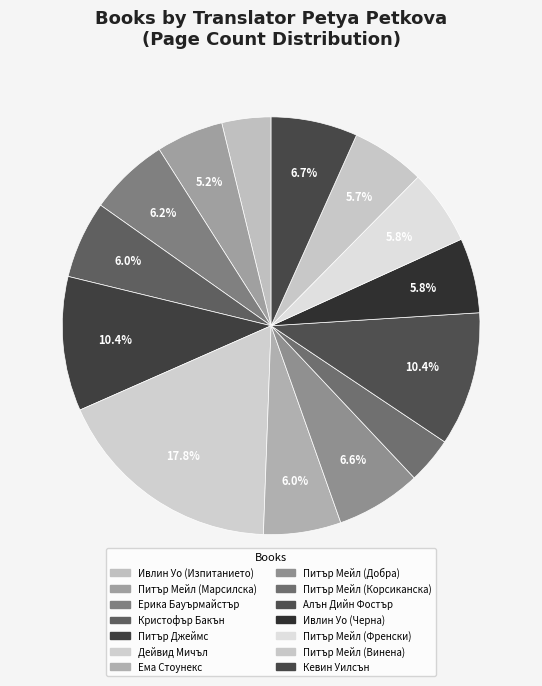

What is the change in value from Ивлин Уо (Изпитанието) to Питър Мейл (Корсиканска)?

-8